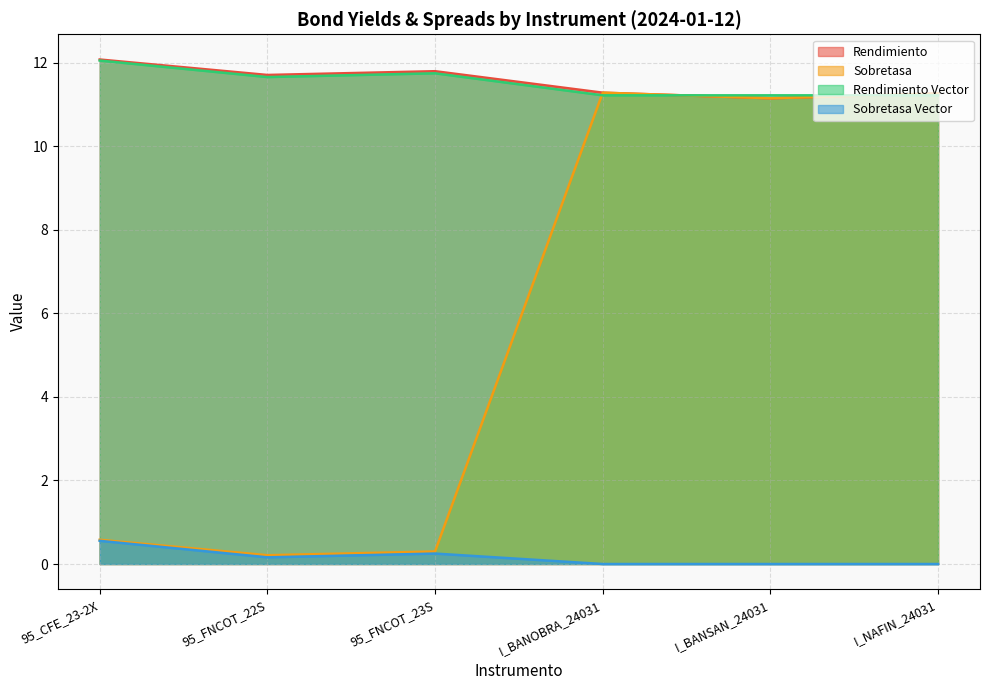

What is the greatest value displayed?

12.1